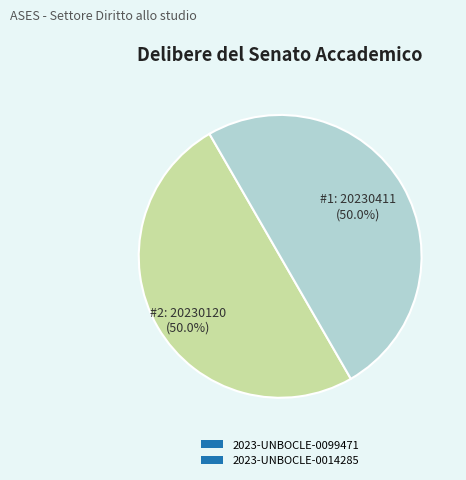

To the nearest percent, what is the combined percentage of 2023-UNBOCLE-0014285 and 2023-UNBOCLE-0099471?

100%